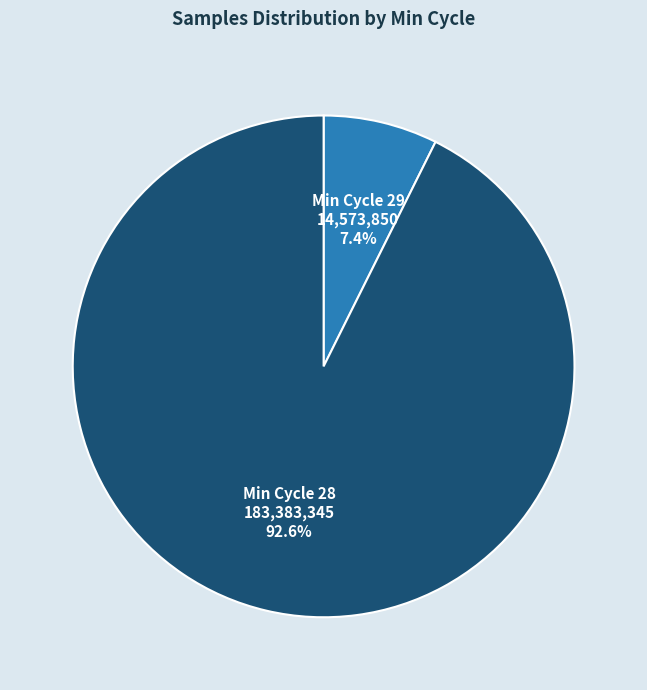

To the nearest percent, what is the average slice percentage?

50%